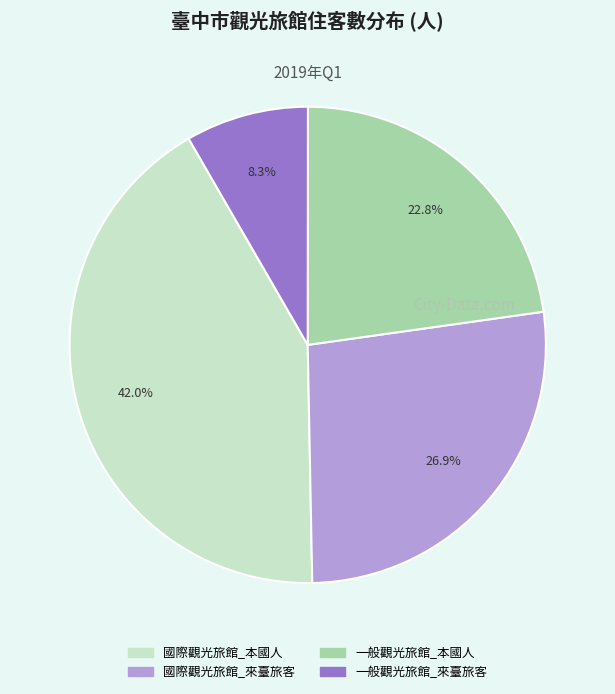

To the nearest percent, what is the average slice percentage?

25%